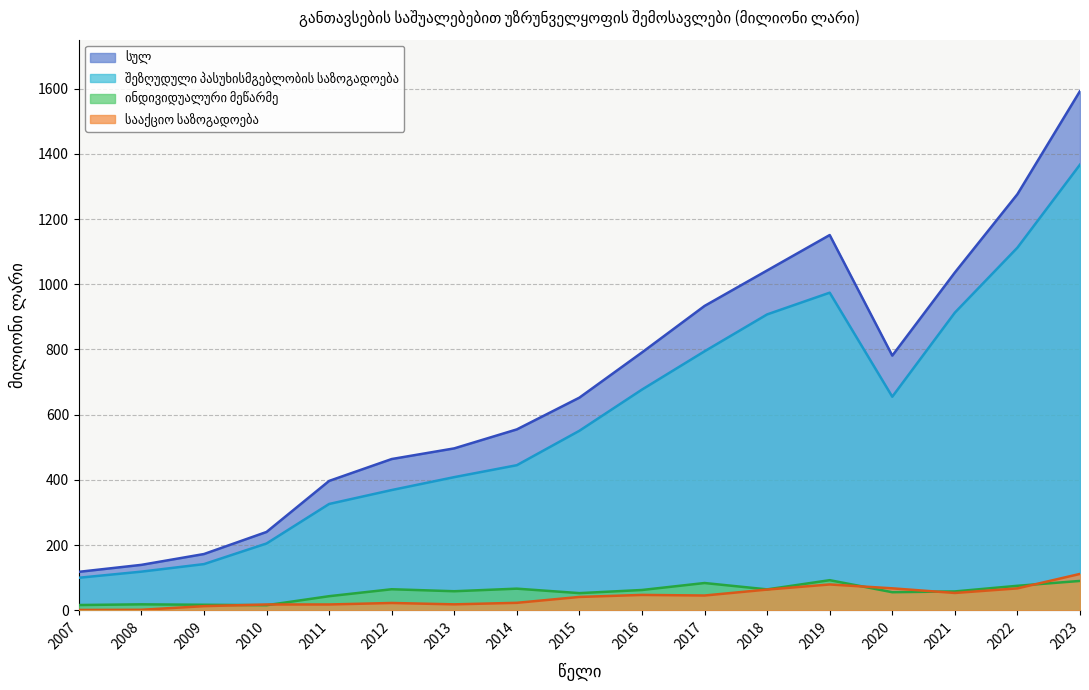

What are all the series names shown in the legend?

სულ, შეზღუდული პასუხისმგებლობის საზოგადოება, ინდივიდუალური მეწარმე, სააქციო საზოგადოება